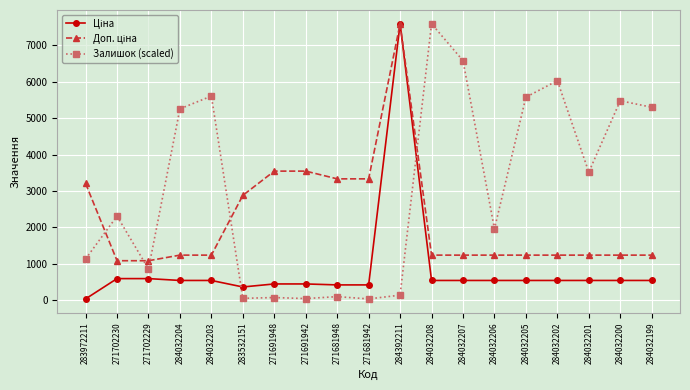

What is the spread (max minus min) of values at 271702229?

491.7